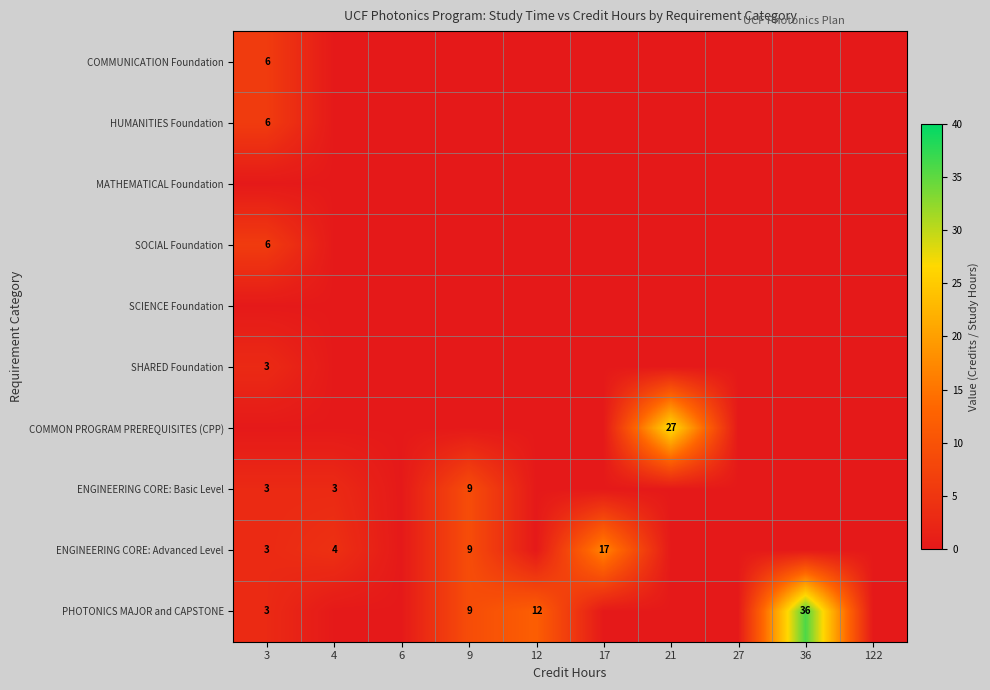

What is the total value across all series at 36?

36.9